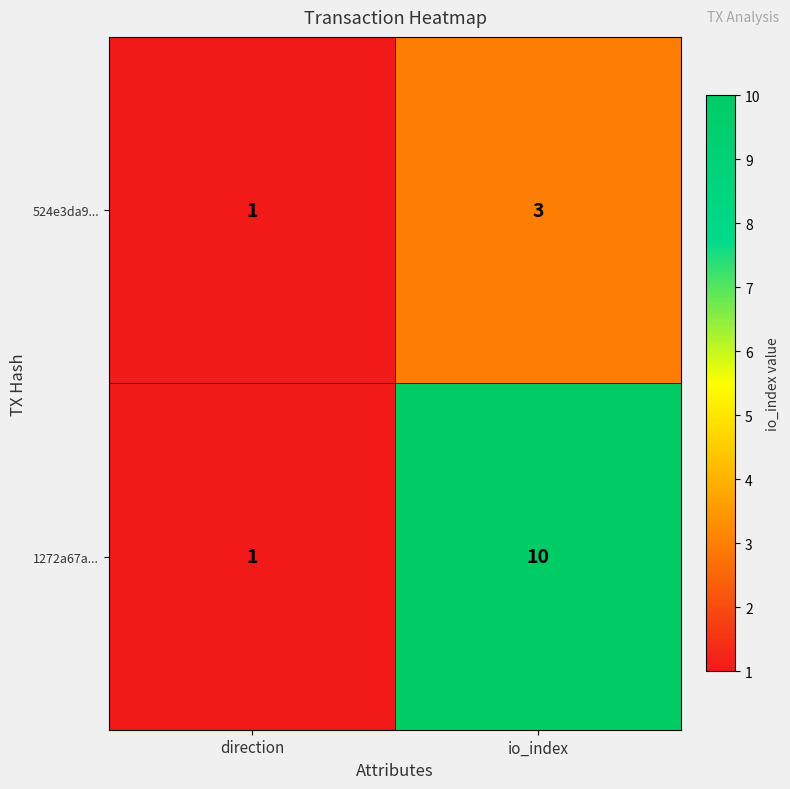

At how many categories does at least one series exceed 2?

1